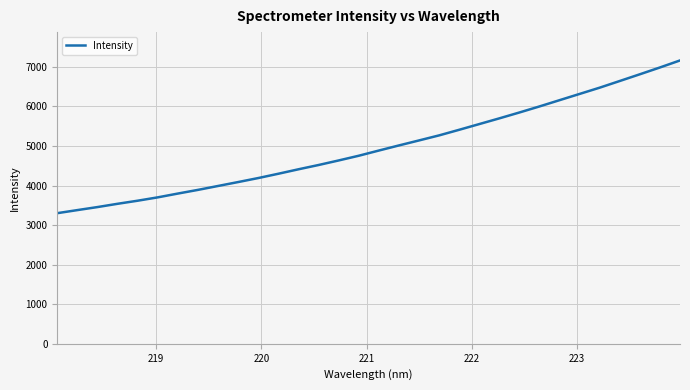

What is the maximum value shown in the chart?

7164.1